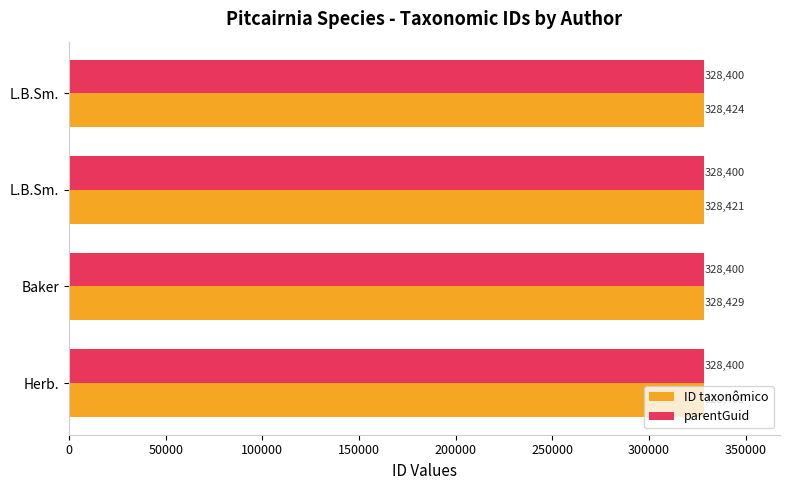

Which series has the largest total across all categories?

ID taxonômico